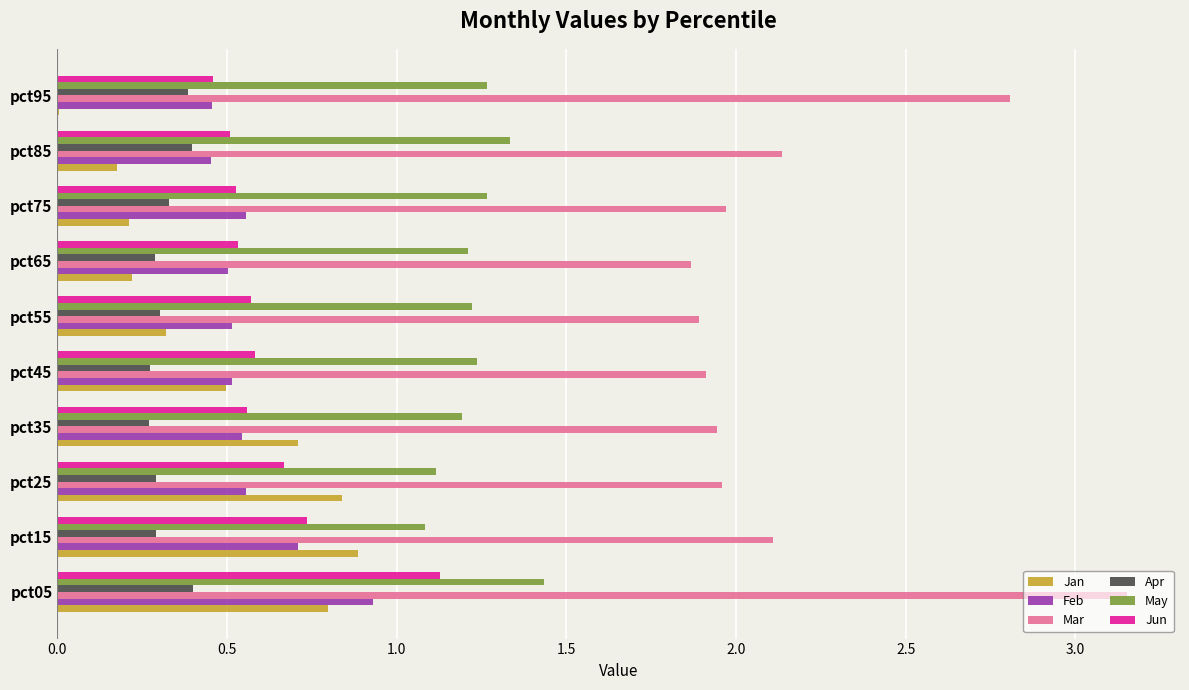

True or false: Feb has a value of 0.3 at pct75.

False